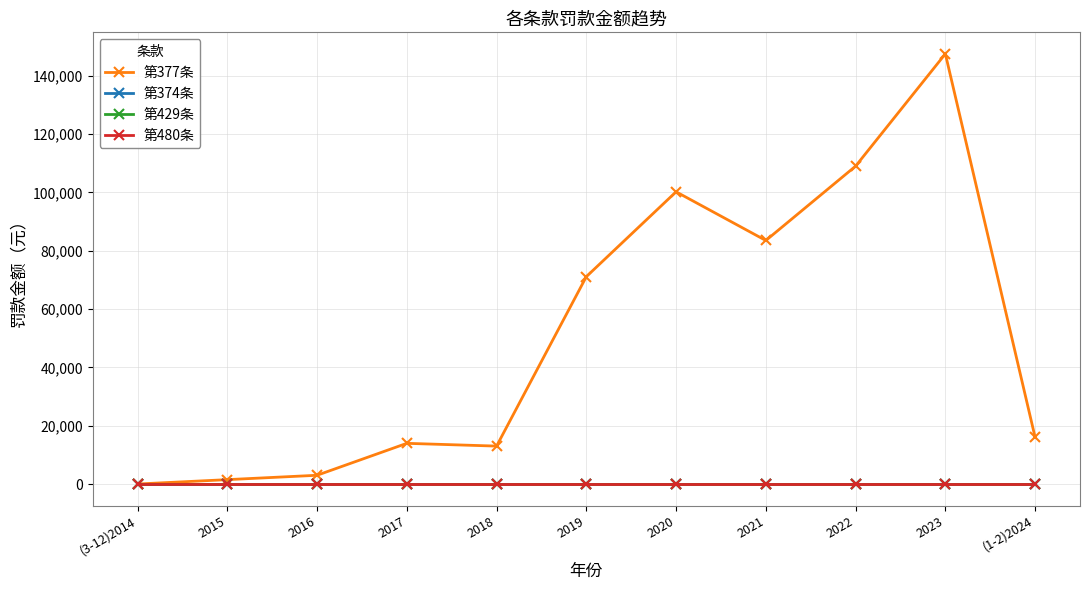

Does the chart have visible grid lines?

Yes